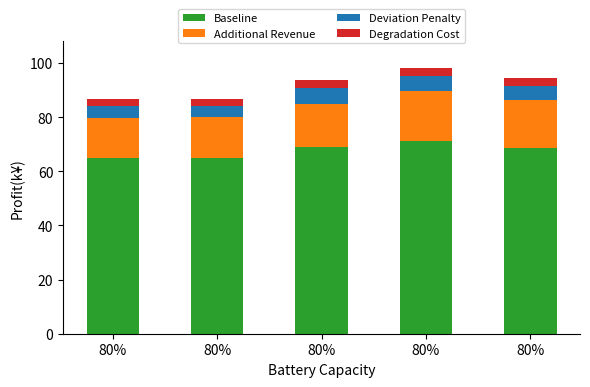

At which category is the sum across all series the highest?

80%